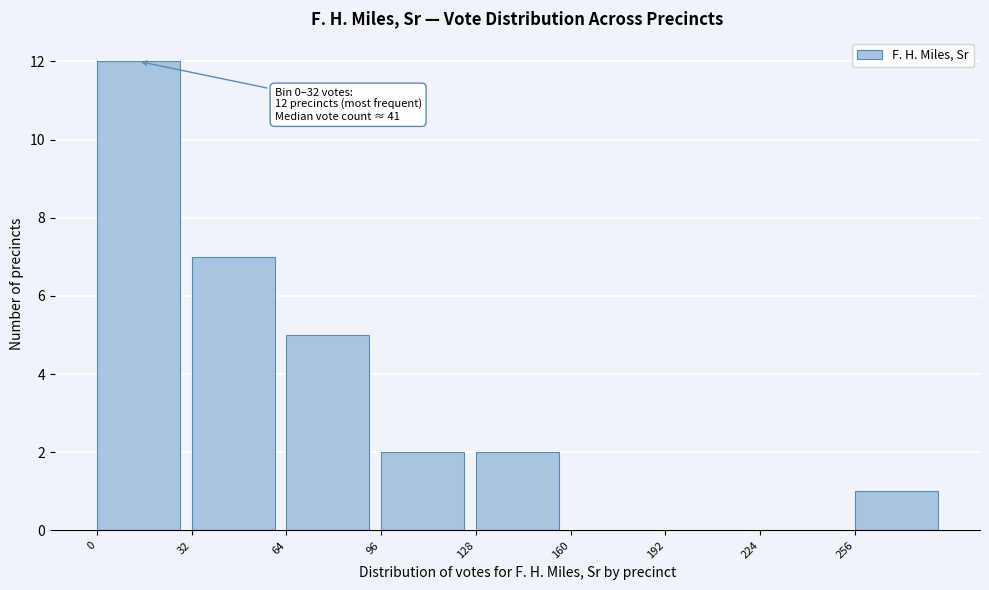

Over which range of the x-axis is the bar tallest?

0 to 32